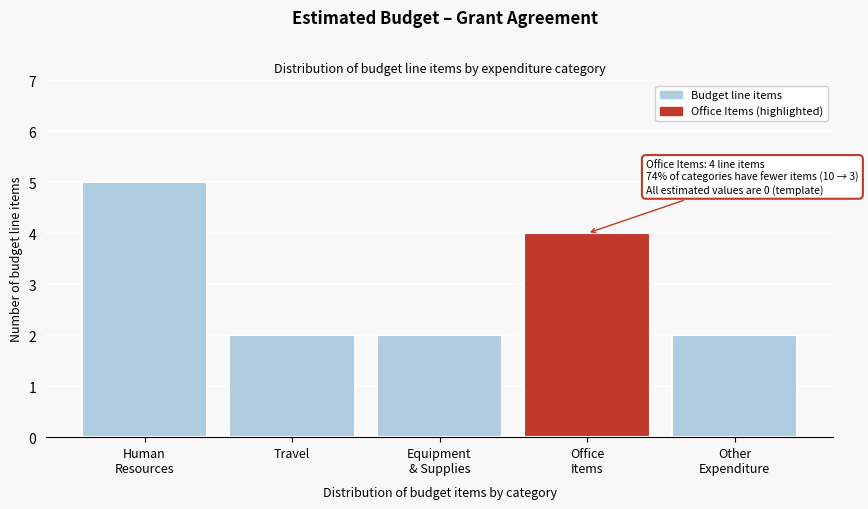

Reading right to left, list all the values displayed in this chart.

2	4	2	2	5